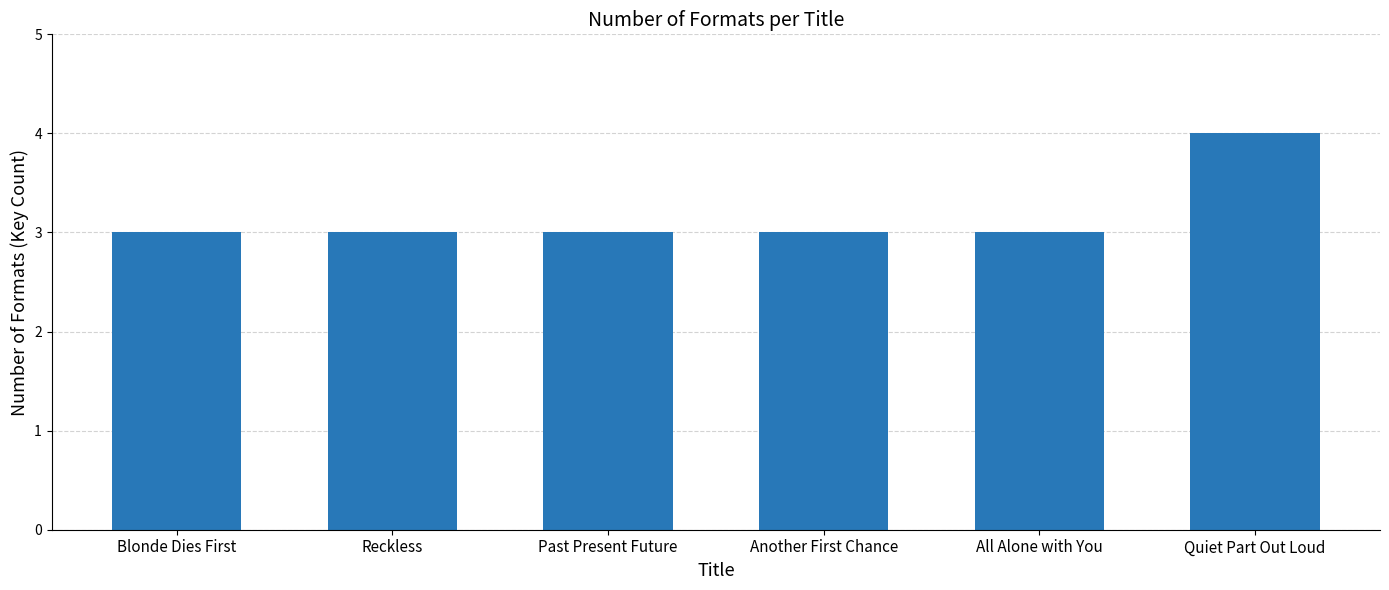

Reading right to left, list all the values displayed in this chart.

Quiet Part Out Loud=4	All Alone with You=3	Another First Chance=3	Past Present Future=3	Reckless=3	Blonde Dies First=3